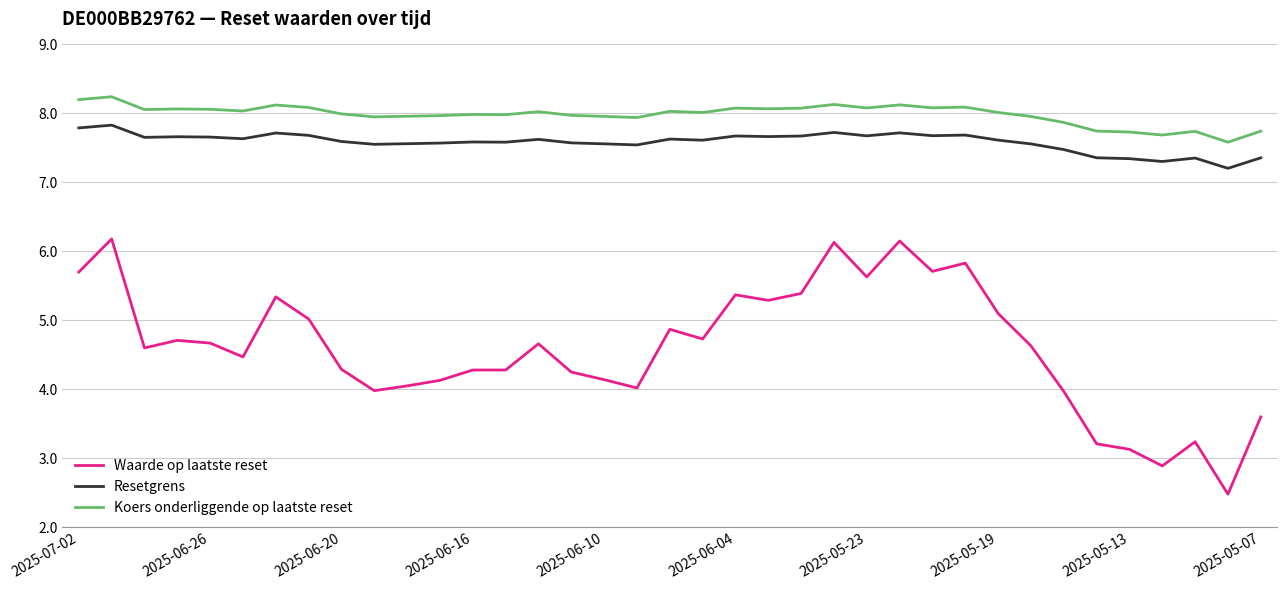

What is the highest value of the Resetgrens series?

7.8